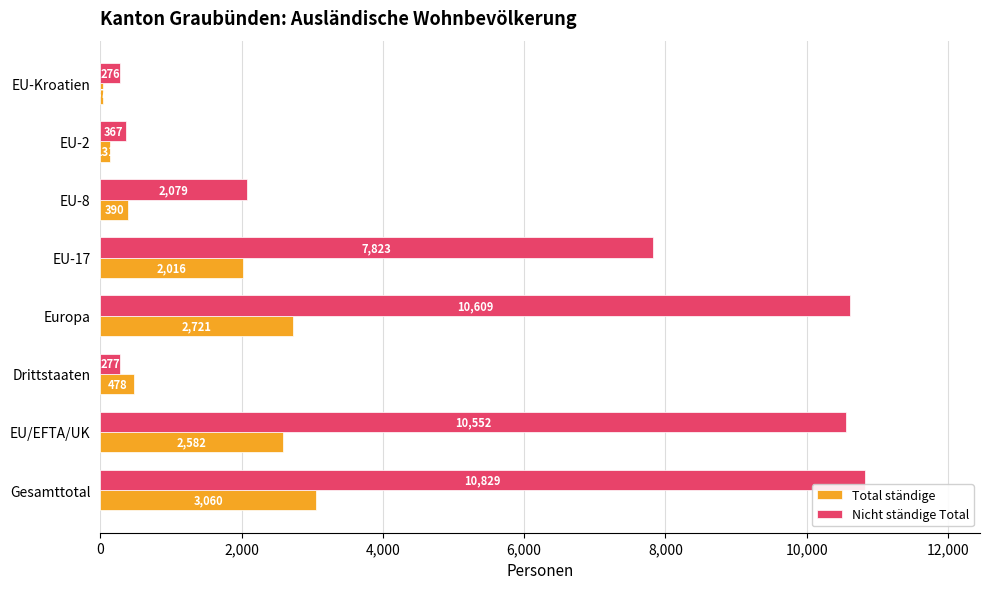

Which series has the largest total across all categories?

Nicht ständige Total